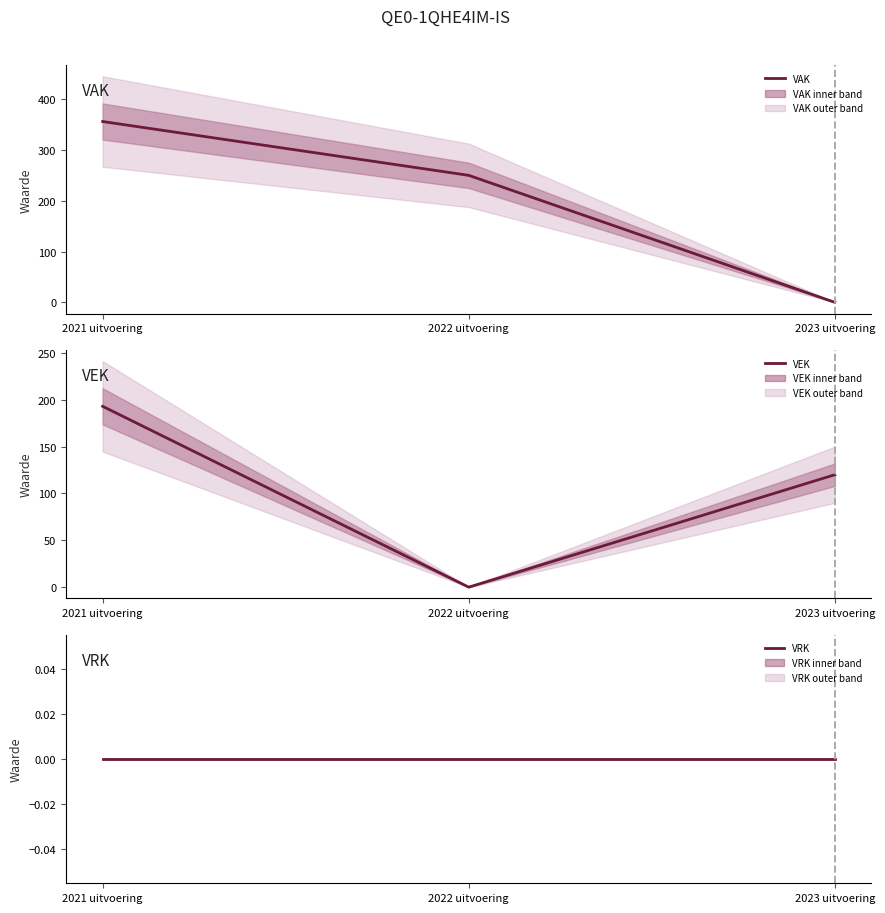

What is the approximate value of VAK at 2021 uitvoering, to the nearest 50?

350